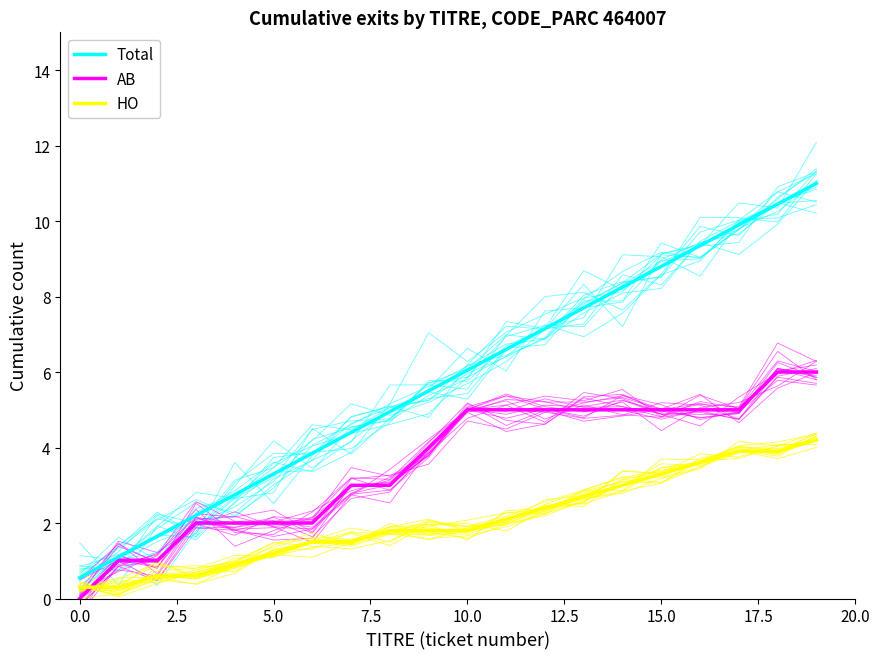

Does the chart display data point markers on the line(s)?

No